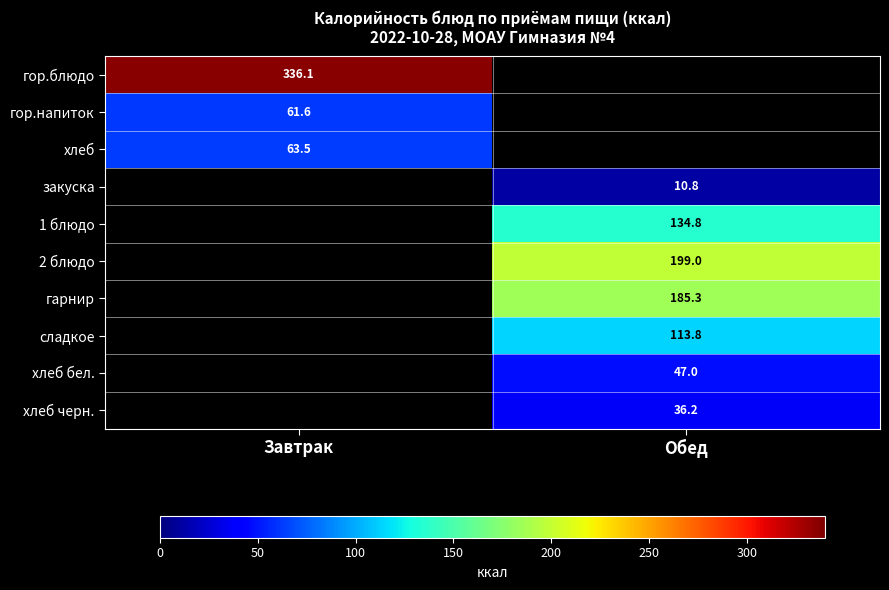

Which series has the largest range (max minus min)?

гор.блюдо